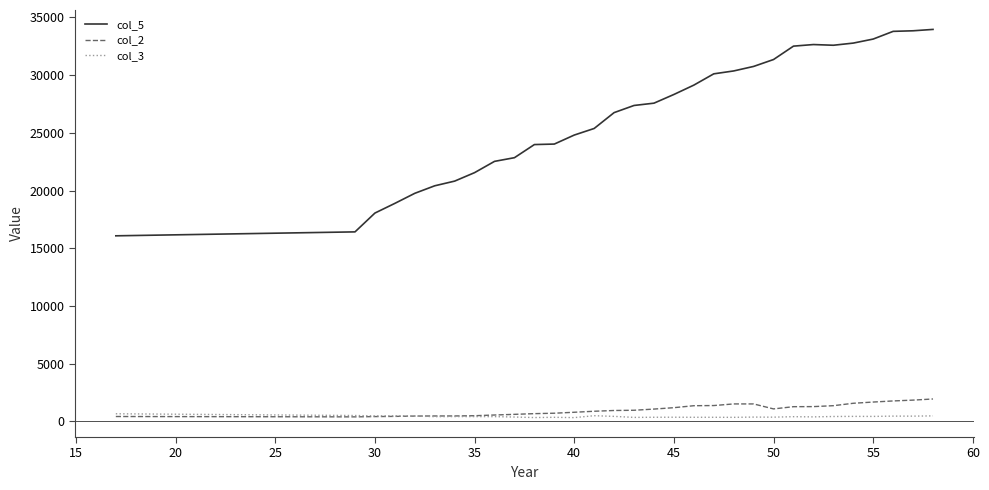

Which series has the widest spread of values?

col_5